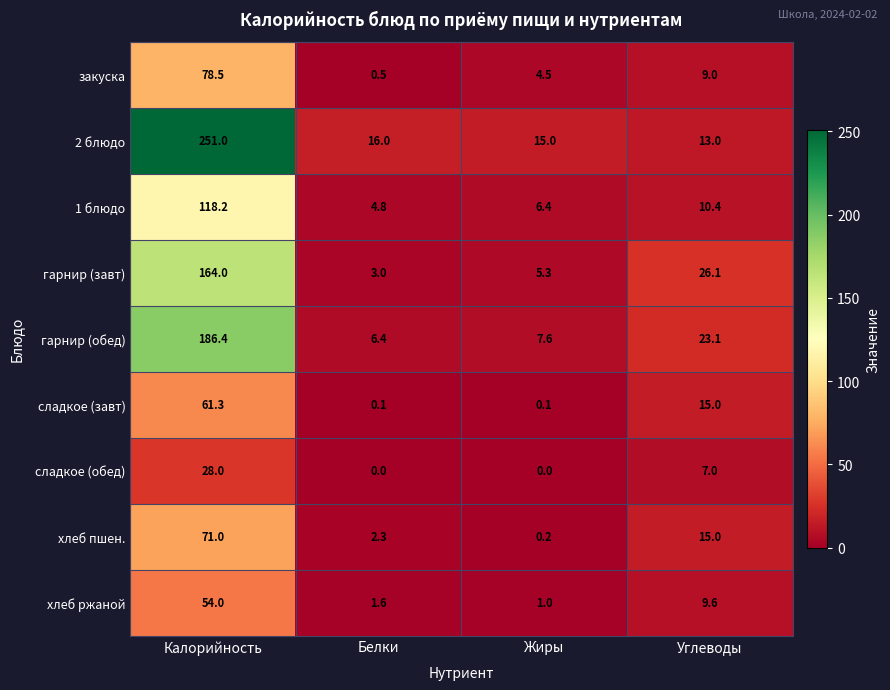

What is the difference between the maximum and minimum values in the гарнир (обед) series?

180.0